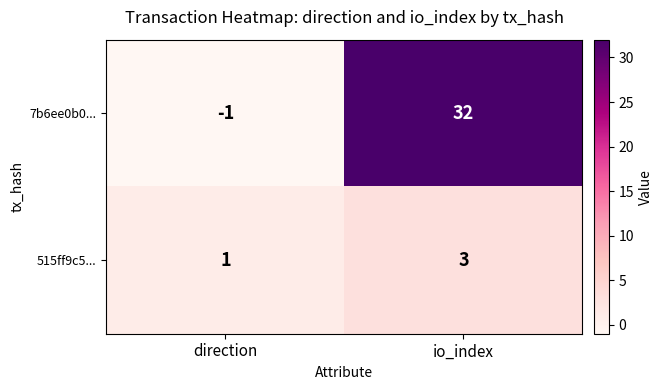

True or false: 515ff9c5... has a value of 0 at direction.

False